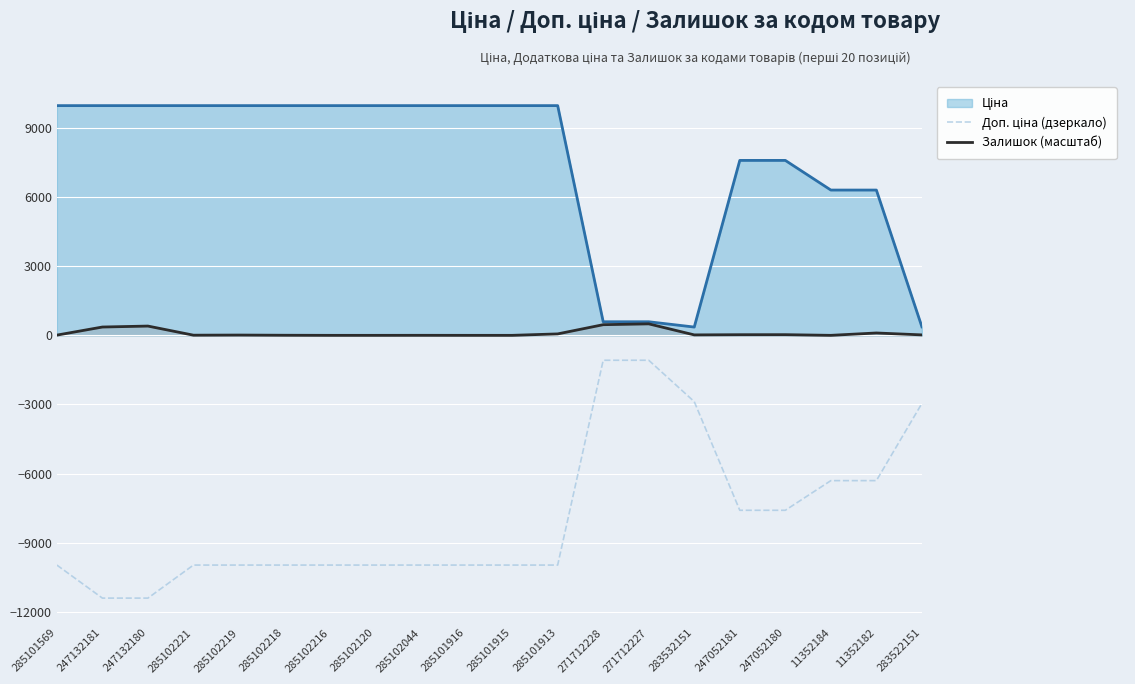

Which series has the widest spread of values?

Доп. ціна (дзеркало)